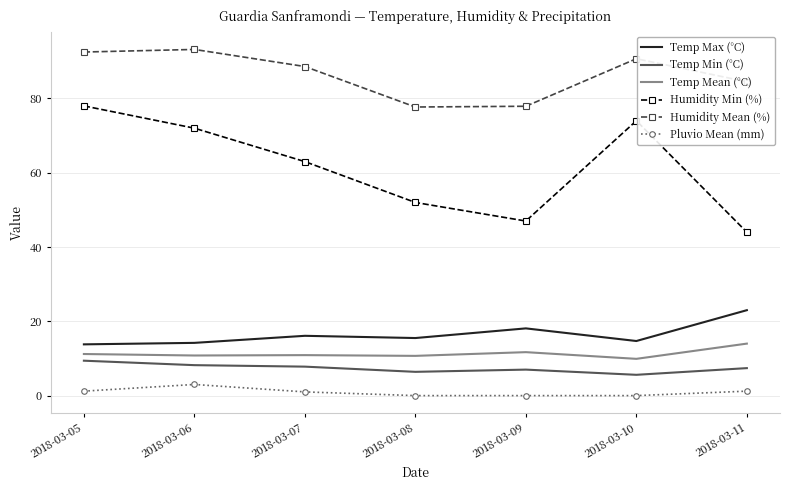

Rank the series at 2018-03-11 from lowest to highest value.

Pluvio Mean (mm), Temp Min (°C), Temp Mean (°C), Temp Max (°C), Humidity Min (%), Humidity Mean (%)